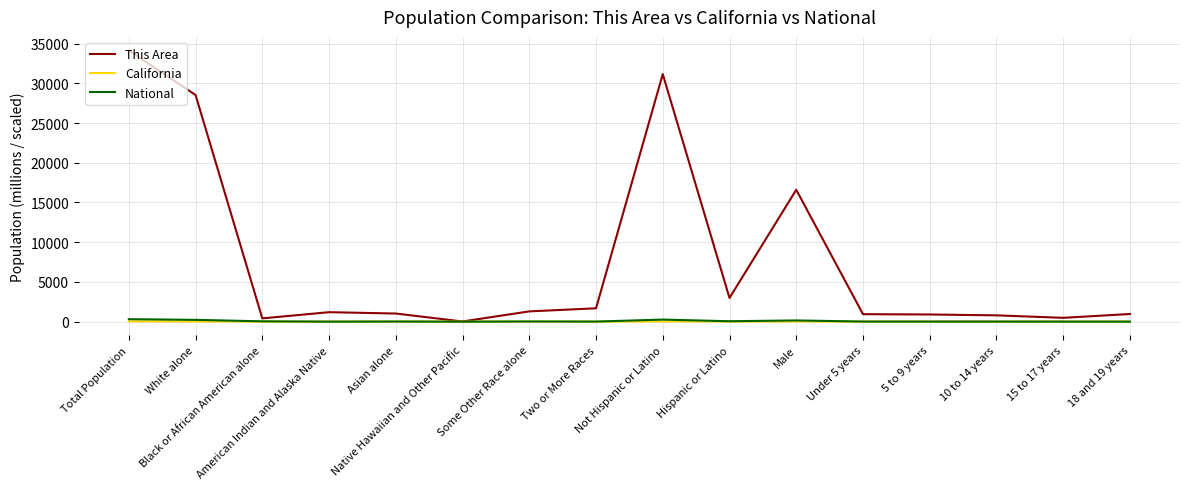

Which series has the largest total across all categories?

This Area